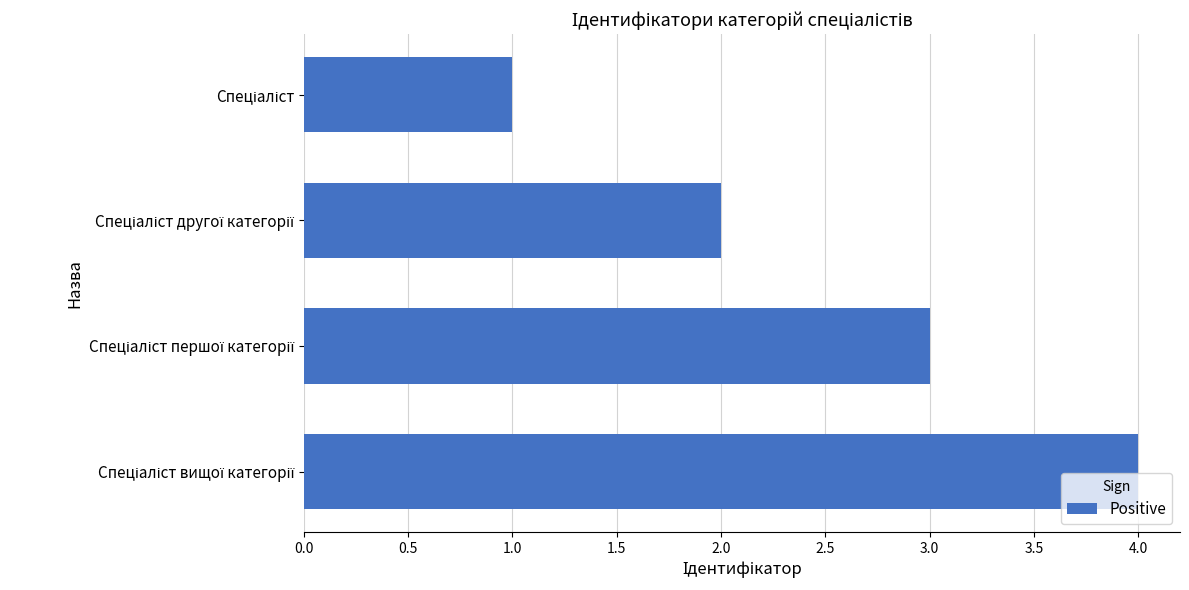

What is the difference between the maximum and minimum values?

3